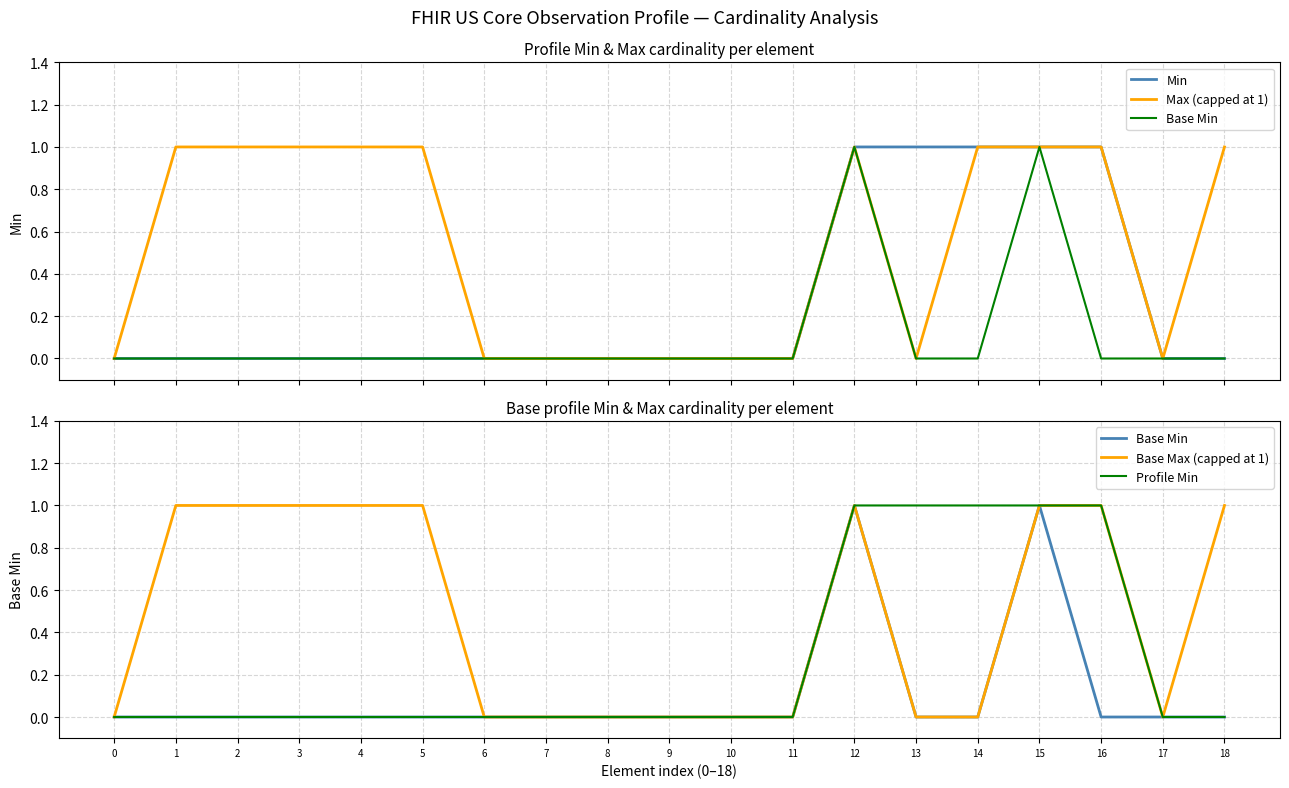

What is the difference between the highest and lowest values at 4?

1